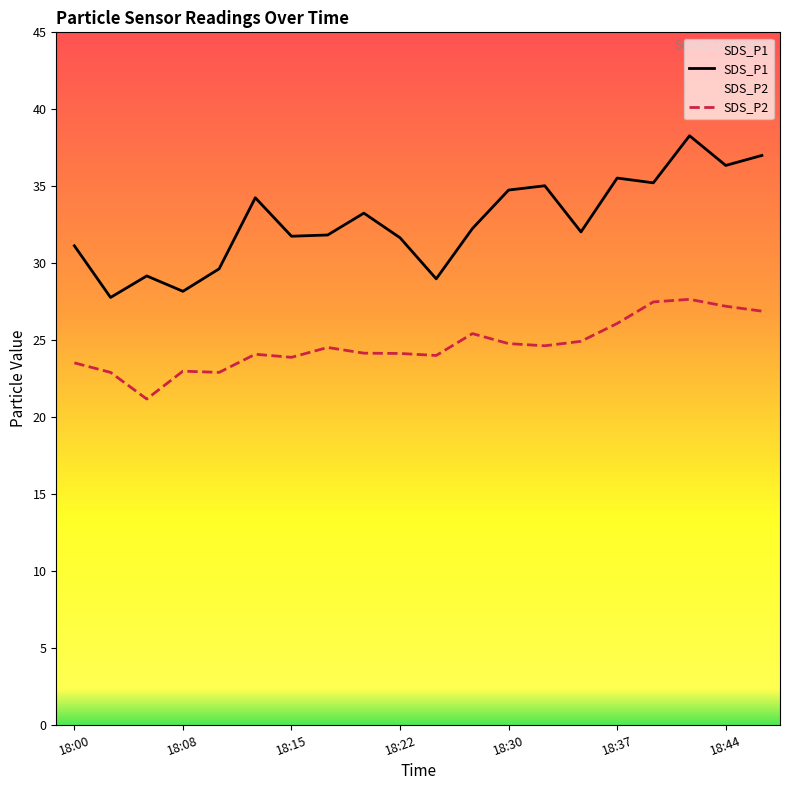

True or false: SDS_P1 and SDS_P2 intersect in this chart.

False